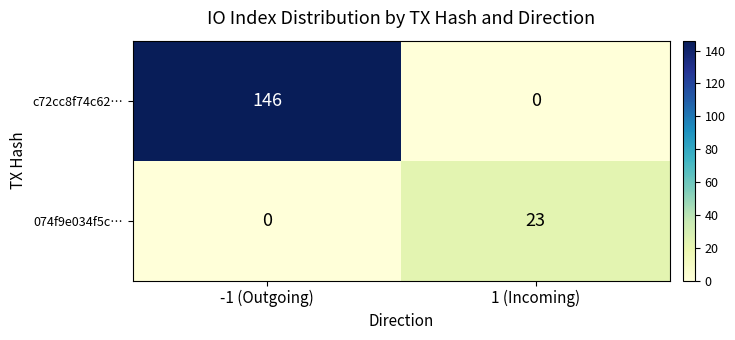

Reading right to left, what are all the values shown in this chart?

c72cc8f74c62…: 0	146
074f9e034f5c…: 23	0